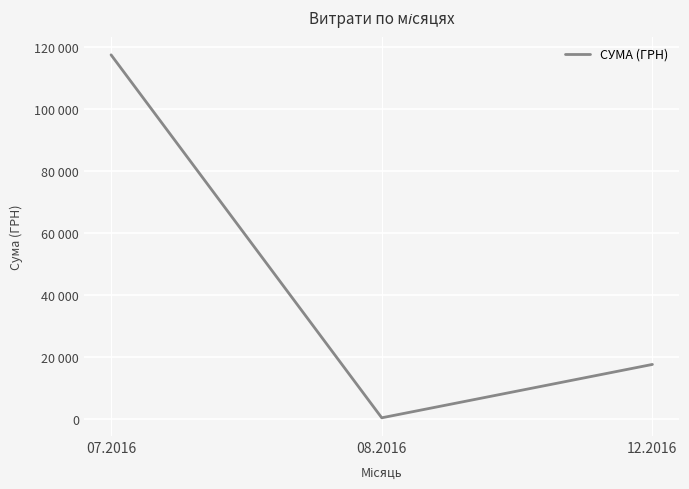

Is this an area chart (filled region under the line)?

No